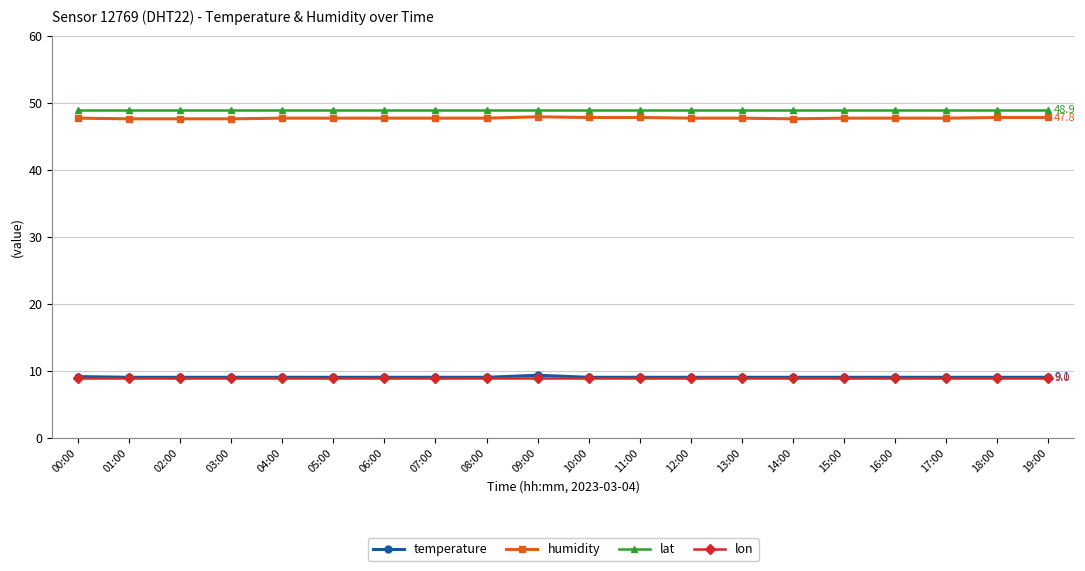

The value of temperature at 14:00 is 6.1. True or false?

False